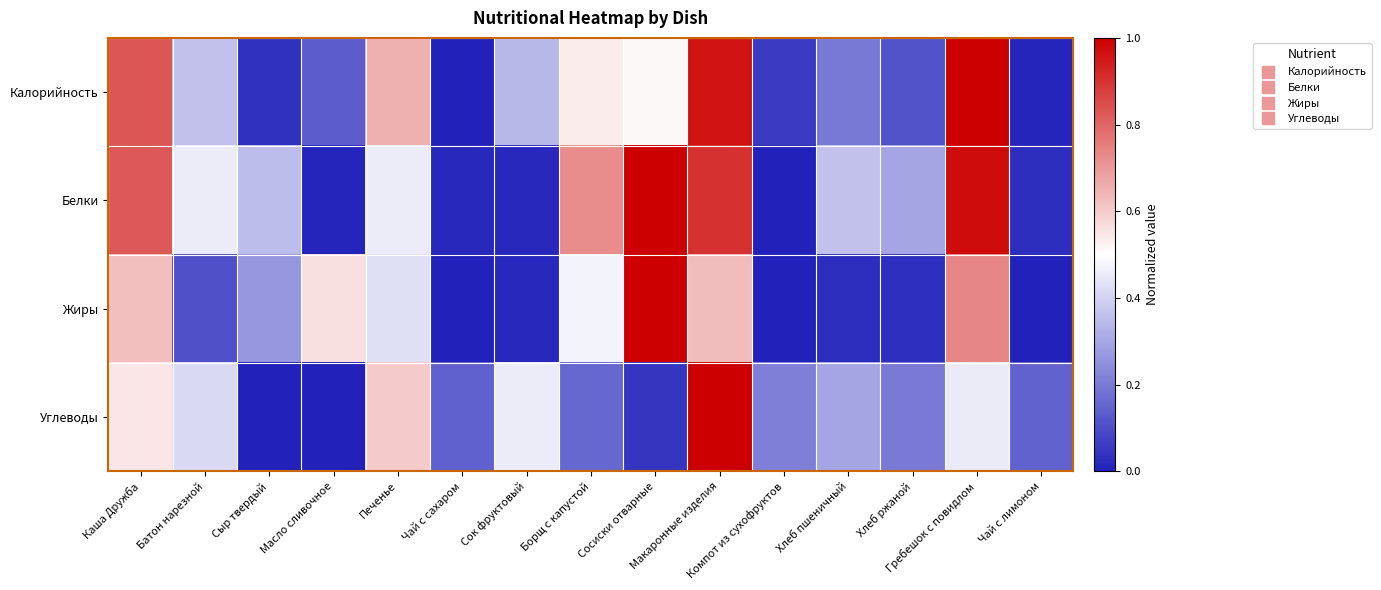

Rank the series by their maximum value, from highest to lowest.

Калорийность, Белки, Жиры, Углеводы